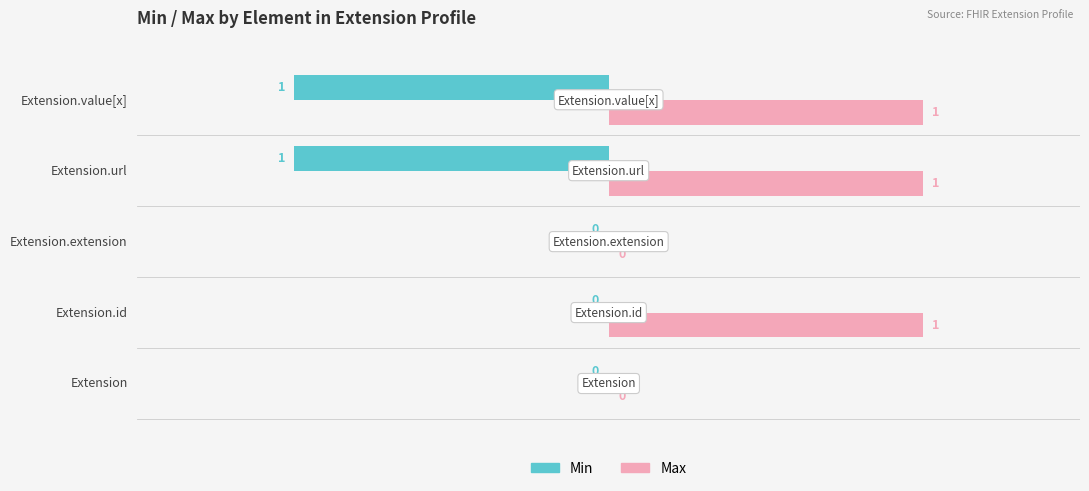

The Min series shows -1 at Extension.value[x]. True or false?

True